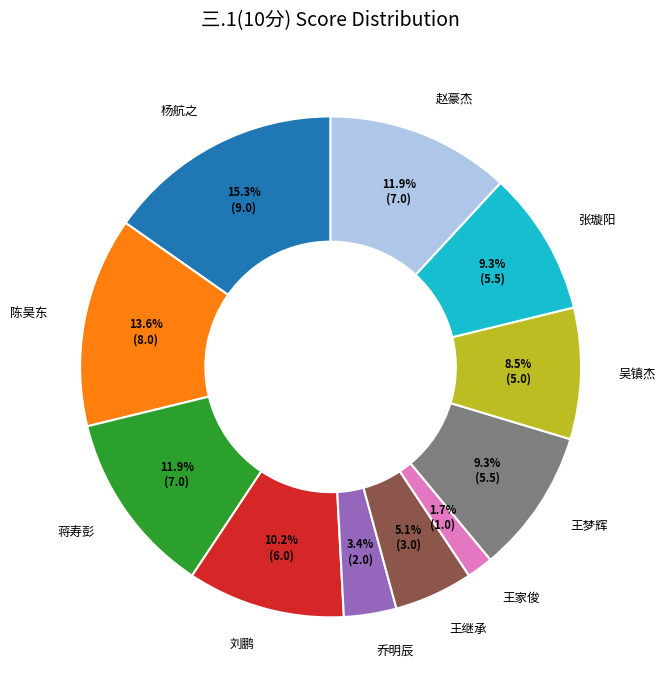

Count the number of slices in the pie.

11